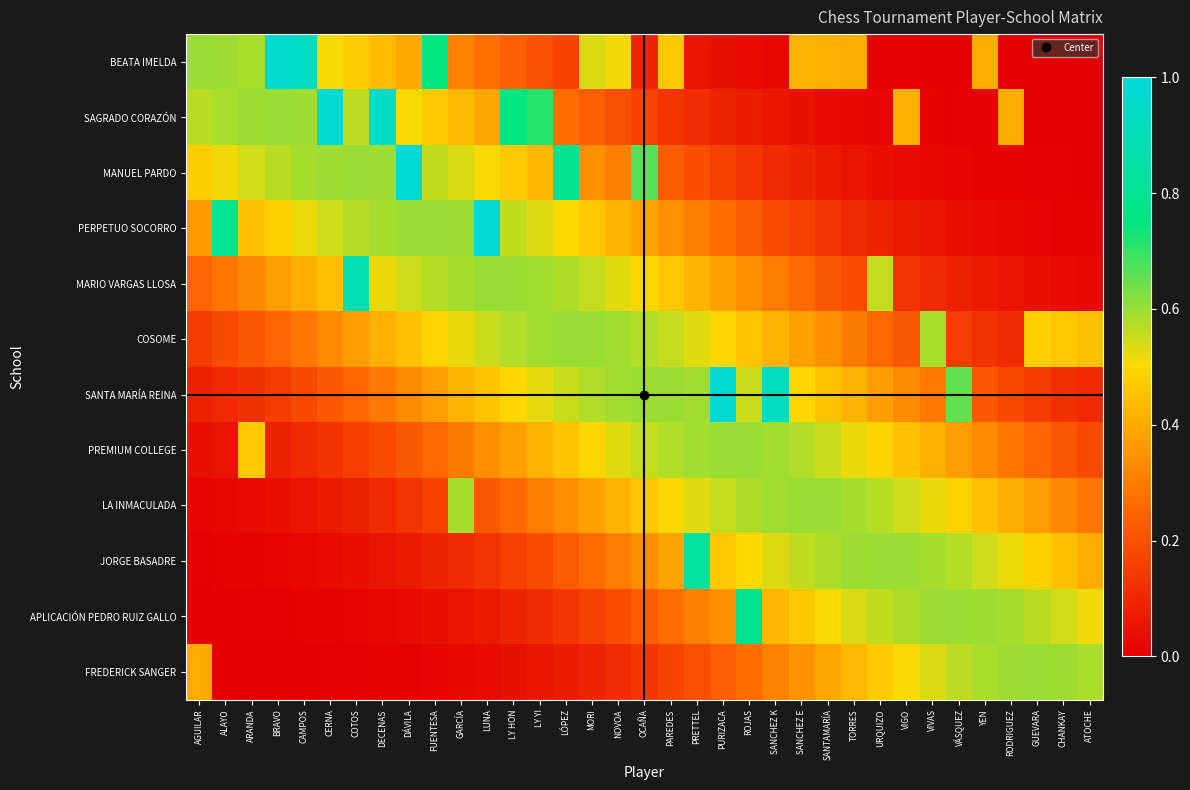

Reading left to right, extract all data points from this chart.

BEATA IMELDA: AGUILAR=0.6	ALAYO=0.6	ARANDA=0.6	BRAVO=1.0	CAMPOS=0.9	CERNA=0.5	COTOS=0.5	DECENAS=0.4	DÁVILA=0.4	FUENTESA=0.8	GARCÍA=0.3	LUNA=0.3	LY HON=0.2	LY YI=0.2	LÓPEZ=0.2	MORI=0.5	NOVOA=0.5	OCAÑA=0.1	PAREDES=0.5	PRETTEL=0.1	PURIZACA=0.0	ROJAS=0.0	SANCHEZ K=0.0	SANCHEZ E=0.4	SANTAMARÍA=0.4	TORRES=0.4	URQUIZO=0.0	VIGO=0.0	VIVAS=0.0	VÁSQUEZ=0.0	YEN=0.4	RODRIGUEZ=0.0	GUEVARA=0.0	CHANKAY=0.0	ATOCHE=0.0
SAGRADO CORAZÓN: AGUILAR=0.6	ALAYO=0.6	ARANDA=0.6	BRAVO=0.6	CAMPOS=0.6	CERNA=1.0	COTOS=0.6	DECENAS=0.9	DÁVILA=0.5	FUENTESA=0.5	GARCÍA=0.4	LUNA=0.4	LY HON=0.8	LY YI=0.7	LÓPEZ=0.3	MORI=0.2	NOVOA=0.2	OCAÑA=0.2	PAREDES=0.1	PRETTEL=0.1	PURIZACA=0.1	ROJAS=0.1	SANCHEZ K=0.1	SANCHEZ E=0.0	SANTAMARÍA=0.0	TORRES=0.0	URQUIZO=0.0	VIGO=0.4	VIVAS=0.0	VÁSQUEZ=0.0	YEN=0.0	RODRIGUEZ=0.4	GUEVARA=0.0	CHANKAY=0.0	ATOCHE=0.0
MANUEL PARDO: AGUILAR=0.5	ALAYO=0.5	ARANDA=0.5	BRAVO=0.6	CAMPOS=0.6	CERNA=0.6	COTOS=0.6	DECENAS=0.6	DÁVILA=1.0	FUENTESA=0.6	GARCÍA=0.5	LUNA=0.5	LY HON=0.5	LY YI=0.4	LÓPEZ=0.8	MORI=0.3	NOVOA=0.3	OCAÑA=0.7	PAREDES=0.2	PRETTEL=0.2	PURIZACA=0.2	ROJAS=0.1	SANCHEZ K=0.1	SANCHEZ E=0.1	SANTAMARÍA=0.1	TORRES=0.1	URQUIZO=0.0	VIGO=0.0	VIVAS=0.0	VÁSQUEZ=0.0	YEN=0.0	RODRIGUEZ=0.0	GUEVARA=0.0	CHANKAY=0.0	ATOCHE=0.0
PERPETUO SOCORRO: AGUILAR=0.4	ALAYO=0.8	ARANDA=0.4	BRAVO=0.5	CAMPOS=0.5	CERNA=0.5	COTOS=0.6	DECENAS=0.6	DÁVILA=0.6	FUENTESA=0.6	GARCÍA=0.6	LUNA=1.0	LY HON=0.6	LY YI=0.5	LÓPEZ=0.5	MORI=0.5	NOVOA=0.4	OCAÑA=0.4	PAREDES=0.3	PRETTEL=0.3	PURIZACA=0.3	ROJAS=0.2	SANCHEZ K=0.2	SANCHEZ E=0.2	SANTAMARÍA=0.1	TORRES=0.1	URQUIZO=0.1	VIGO=0.1	VIVAS=0.1	VÁSQUEZ=0.0	YEN=0.0	RODRIGUEZ=0.0	GUEVARA=0.0	CHANKAY=0.0	ATOCHE=0.0
MARIO VARGAS LLOSA: AGUILAR=0.2	ALAYO=0.3	ARANDA=0.3	BRAVO=0.4	CAMPOS=0.4	CERNA=0.4	COTOS=0.9	DECENAS=0.5	DÁVILA=0.5	FUENTESA=0.6	GARCÍA=0.6	LUNA=0.6	LY HON=0.6	LY YI=0.6	LÓPEZ=0.6	MORI=0.6	NOVOA=0.5	OCAÑA=0.5	PAREDES=0.5	PRETTEL=0.4	PURIZACA=0.4	ROJAS=0.3	SANCHEZ K=0.3	SANCHEZ E=0.3	SANTAMARÍA=0.2	TORRES=0.2	URQUIZO=0.6	VIGO=0.1	VIVAS=0.1	VÁSQUEZ=0.1	YEN=0.1	RODRIGUEZ=0.1	GUEVARA=0.0	CHANKAY=0.0	ATOCHE=0.0
COSOME: AGUILAR=0.1	ALAYO=0.2	ARANDA=0.2	BRAVO=0.2	CAMPOS=0.3	CERNA=0.3	COTOS=0.4	DECENAS=0.4	DÁVILA=0.5	FUENTESA=0.5	GARCÍA=0.5	LUNA=0.6	LY HON=0.6	LY YI=0.6	LÓPEZ=0.6	MORI=0.6	NOVOA=0.6	OCAÑA=0.6	PAREDES=0.6	PRETTEL=0.5	PURIZACA=0.5	ROJAS=0.5	SANCHEZ K=0.4	SANCHEZ E=0.4	SANTAMARÍA=0.3	TORRES=0.3	URQUIZO=0.3	VIGO=0.2	VIVAS=0.6	VÁSQUEZ=0.2	YEN=0.1	RODRIGUEZ=0.1	GUEVARA=0.5	CHANKAY=0.5	ATOCHE=0.5
SANTA MARÍA REINA: AGUILAR=0.1	ALAYO=0.1	ARANDA=0.1	BRAVO=0.2	CAMPOS=0.2	CERNA=0.2	COTOS=0.3	DECENAS=0.3	DÁVILA=0.3	FUENTESA=0.4	GARCÍA=0.4	LUNA=0.5	LY HON=0.5	LY YI=0.5	LÓPEZ=0.6	MORI=0.6	NOVOA=0.6	OCAÑA=0.6	PAREDES=0.6	PRETTEL=0.6	PURIZACA=1.0	ROJAS=0.6	SANCHEZ K=0.9	SANCHEZ E=0.5	SANTAMARÍA=0.5	TORRES=0.4	URQUIZO=0.4	VIGO=0.3	VIVAS=0.3	VÁSQUEZ=0.7	YEN=0.2	RODRIGUEZ=0.2	GUEVARA=0.2	CHANKAY=0.1	ATOCHE=0.1
PREMIUM COLLEGE: AGUILAR=0.0	ALAYO=0.1	ARANDA=0.5	BRAVO=0.1	CAMPOS=0.1	CERNA=0.1	COTOS=0.2	DECENAS=0.2	DÁVILA=0.2	FUENTESA=0.3	GARCÍA=0.3	LUNA=0.3	LY HON=0.4	LY YI=0.4	LÓPEZ=0.5	MORI=0.5	NOVOA=0.5	OCAÑA=0.6	PAREDES=0.6	PRETTEL=0.6	PURIZACA=0.6	ROJAS=0.6	SANCHEZ K=0.6	SANCHEZ E=0.6	SANTAMARÍA=0.6	TORRES=0.5	URQUIZO=0.5	VIGO=0.5	VIVAS=0.4	VÁSQUEZ=0.4	YEN=0.3	RODRIGUEZ=0.3	GUEVARA=0.2	CHANKAY=0.2	ATOCHE=0.2
LA INMACULADA: AGUILAR=0.0	ALAYO=0.0	ARANDA=0.0	BRAVO=0.0	CAMPOS=0.1	CERNA=0.1	COTOS=0.1	DECENAS=0.1	DÁVILA=0.1	FUENTESA=0.2	GARCÍA=0.6	LUNA=0.2	LY HON=0.3	LY YI=0.3	LÓPEZ=0.3	MORI=0.4	NOVOA=0.4	OCAÑA=0.5	PAREDES=0.5	PRETTEL=0.5	PURIZACA=0.6	ROJAS=0.6	SANCHEZ K=0.6	SANCHEZ E=0.6	SANTAMARÍA=0.6	TORRES=0.6	URQUIZO=0.6	VIGO=0.5	VIVAS=0.5	VÁSQUEZ=0.5	YEN=0.4	RODRIGUEZ=0.4	GUEVARA=0.4	CHANKAY=0.3	ATOCHE=0.3
JORGE BASADRE: AGUILAR=0.0	ALAYO=0.0	ARANDA=0.0	BRAVO=0.0	CAMPOS=0.0	CERNA=0.0	COTOS=0.0	DECENAS=0.1	DÁVILA=0.1	FUENTESA=0.1	GARCÍA=0.1	LUNA=0.1	LY HON=0.2	LY YI=0.2	LÓPEZ=0.2	MORI=0.3	NOVOA=0.3	OCAÑA=0.3	PAREDES=0.4	PRETTEL=0.8	PURIZACA=0.5	ROJAS=0.5	SANCHEZ K=0.5	SANCHEZ E=0.6	SANTAMARÍA=0.6	TORRES=0.6	URQUIZO=0.6	VIGO=0.6	VIVAS=0.6	VÁSQUEZ=0.6	YEN=0.5	RODRIGUEZ=0.5	GUEVARA=0.5	CHANKAY=0.4	ATOCHE=0.4
APLICACIÓN PEDRO RUIZ GALLO: AGUILAR=0.0	ALAYO=0.0	ARANDA=0.0	BRAVO=0.0	CAMPOS=0.0	CERNA=0.0	COTOS=0.0	DECENAS=0.0	DÁVILA=0.0	FUENTESA=0.0	GARCÍA=0.1	LUNA=0.1	LY HON=0.1	LY YI=0.1	LÓPEZ=0.1	MORI=0.2	NOVOA=0.2	OCAÑA=0.2	PAREDES=0.3	PRETTEL=0.3	PURIZACA=0.3	ROJAS=0.8	SANCHEZ K=0.4	SANCHEZ E=0.5	SANTAMARÍA=0.5	TORRES=0.5	URQUIZO=0.6	VIGO=0.6	VIVAS=0.6	VÁSQUEZ=0.6	YEN=0.6	RODRIGUEZ=0.6	GUEVARA=0.6	CHANKAY=0.5	ATOCHE=0.5
FREDERICK SANGER: AGUILAR=0.4	ALAYO=0.0	ARANDA=0.0	BRAVO=0.0	CAMPOS=0.0	CERNA=0.0	COTOS=0.0	DECENAS=0.0	DÁVILA=0.0	FUENTESA=0.0	GARCÍA=0.0	LUNA=0.0	LY HON=0.0	LY YI=0.1	LÓPEZ=0.1	MORI=0.1	NOVOA=0.1	OCAÑA=0.1	PAREDES=0.2	PRETTEL=0.2	PURIZACA=0.2	ROJAS=0.3	SANCHEZ K=0.3	SANCHEZ E=0.4	SANTAMARÍA=0.4	TORRES=0.4	URQUIZO=0.5	VIGO=0.5	VIVAS=0.5	VÁSQUEZ=0.6	YEN=0.6	RODRIGUEZ=0.6	GUEVARA=0.6	CHANKAY=0.6	ATOCHE=0.6